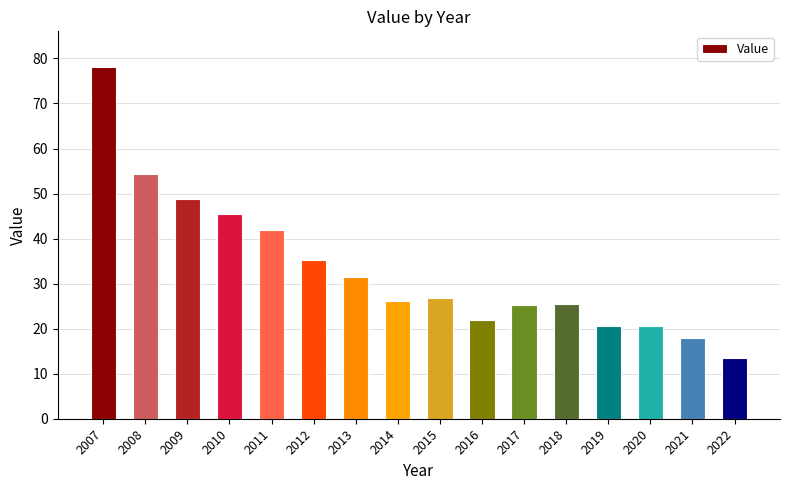

What is the change in value from 2014 to 2019?

-5.6